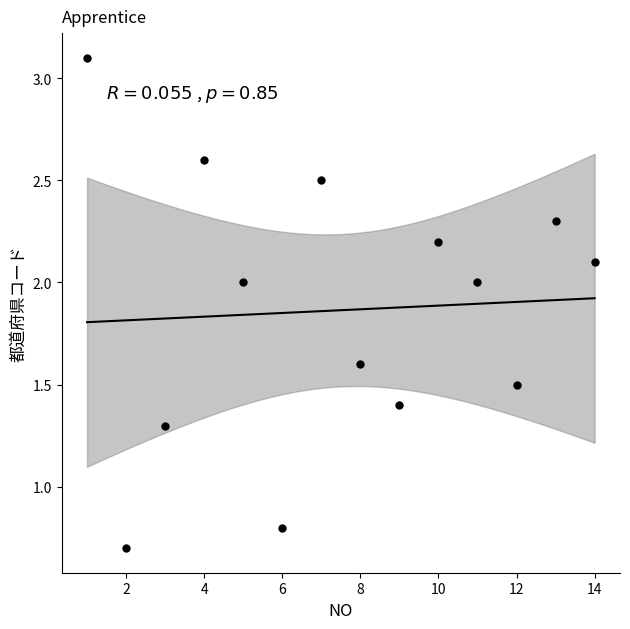

What is the range of X values (max minus min)?

13.0